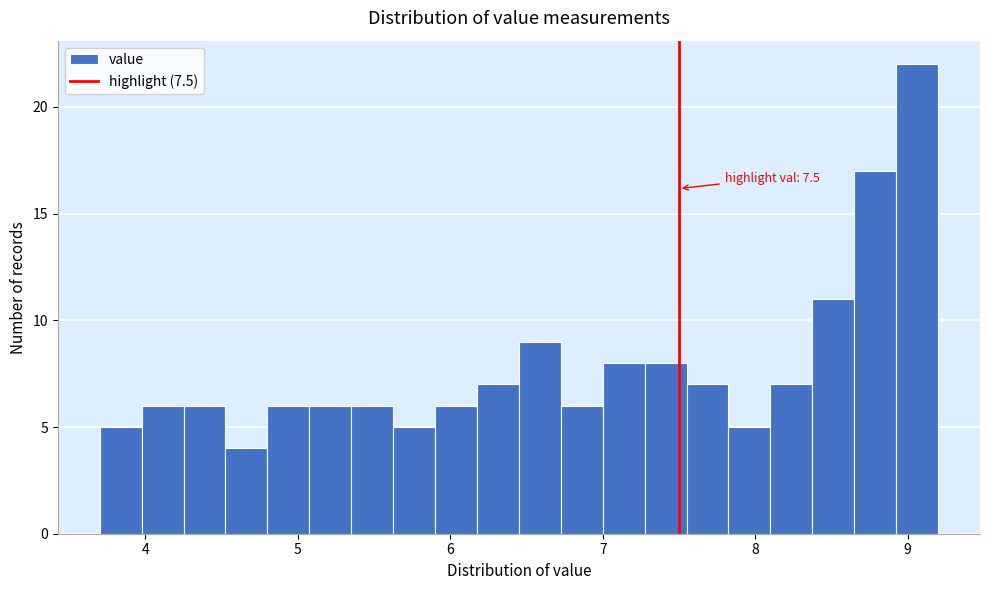

Around what value on the x-axis is the tallest bar? Give the approximate position of its centre, as read against the axis.

9.1